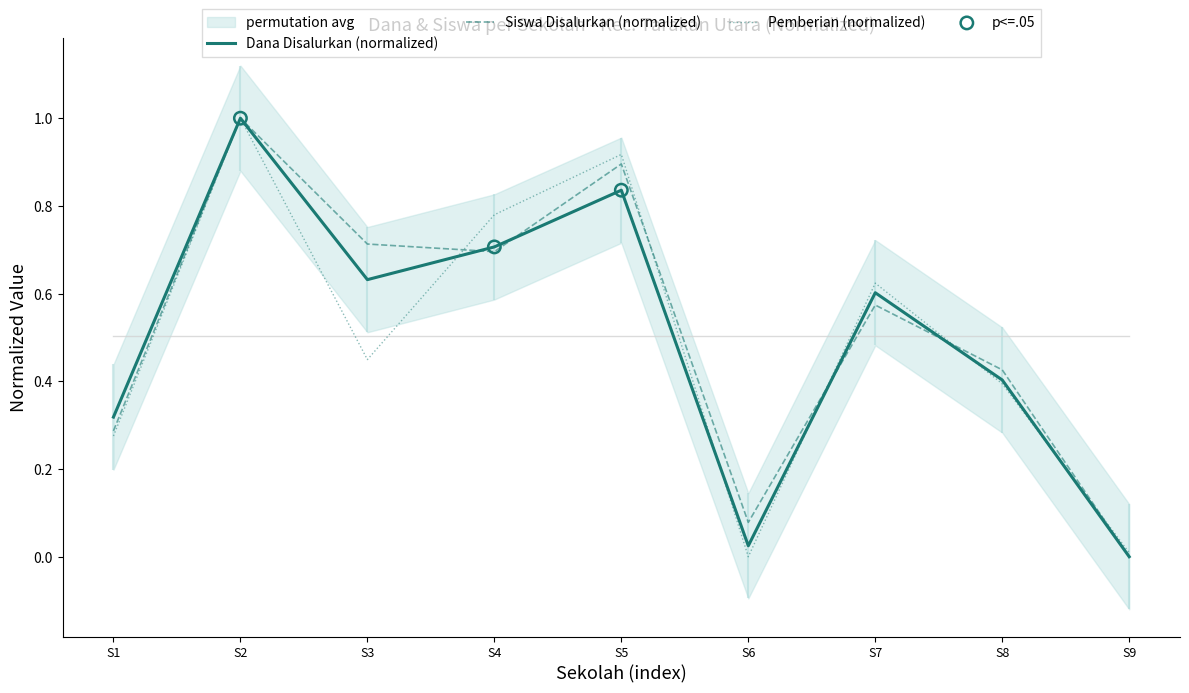

Is the value of Pemberian (normalized) at S5 greater than the value of Dana Disalurkan (normalized) at S2?

No